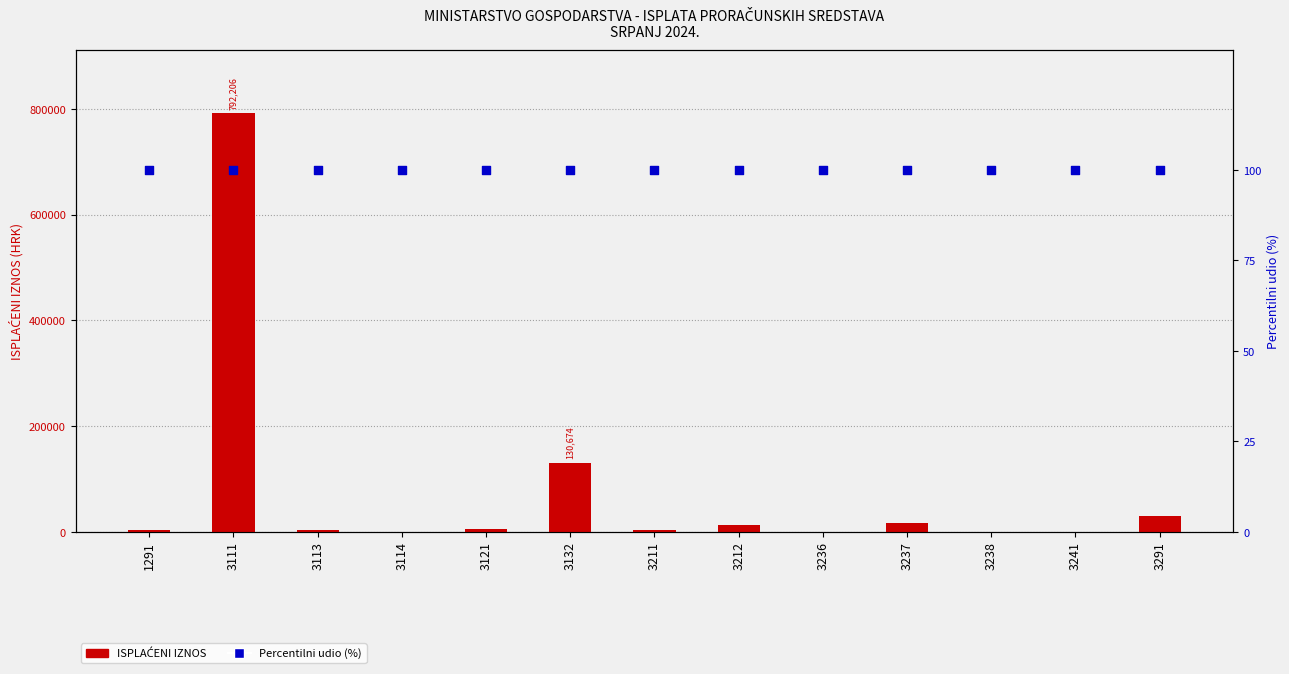

Which series has the widest spread of Y values?

ISPLAĆENI IZNOS